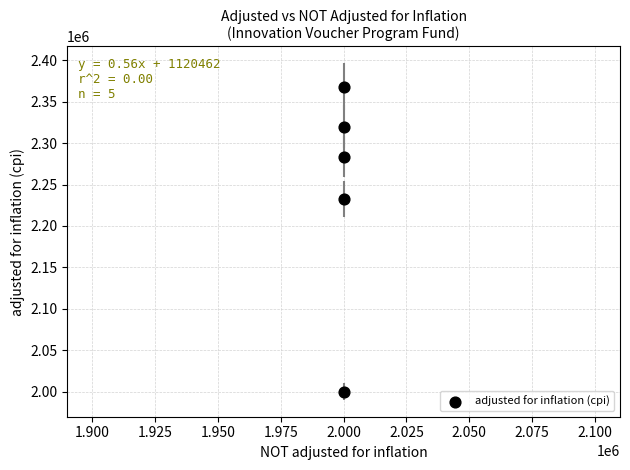

What Y value in the scatter plot is closest to 2184026?

2232752